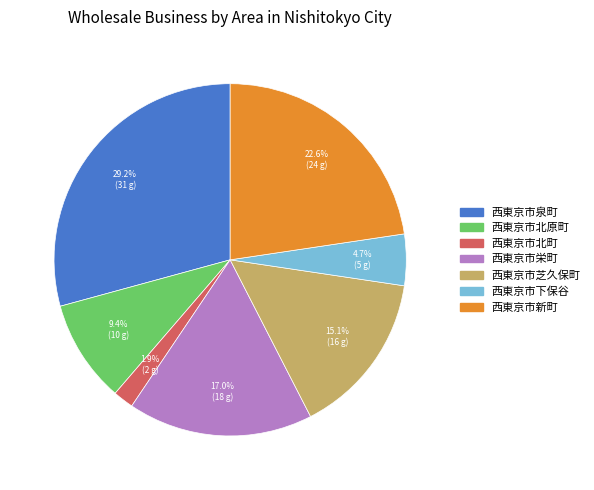

Is the sum of 西東京市泉町 and 西東京市北町 greater than half?

No